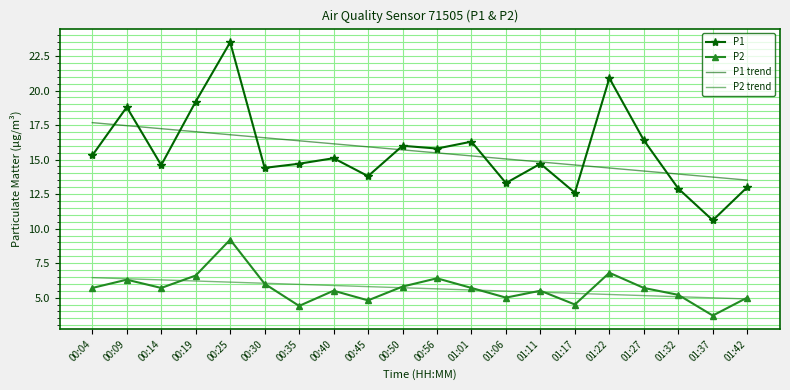

Which series changed the most between 00:25 and 01:06?

P1